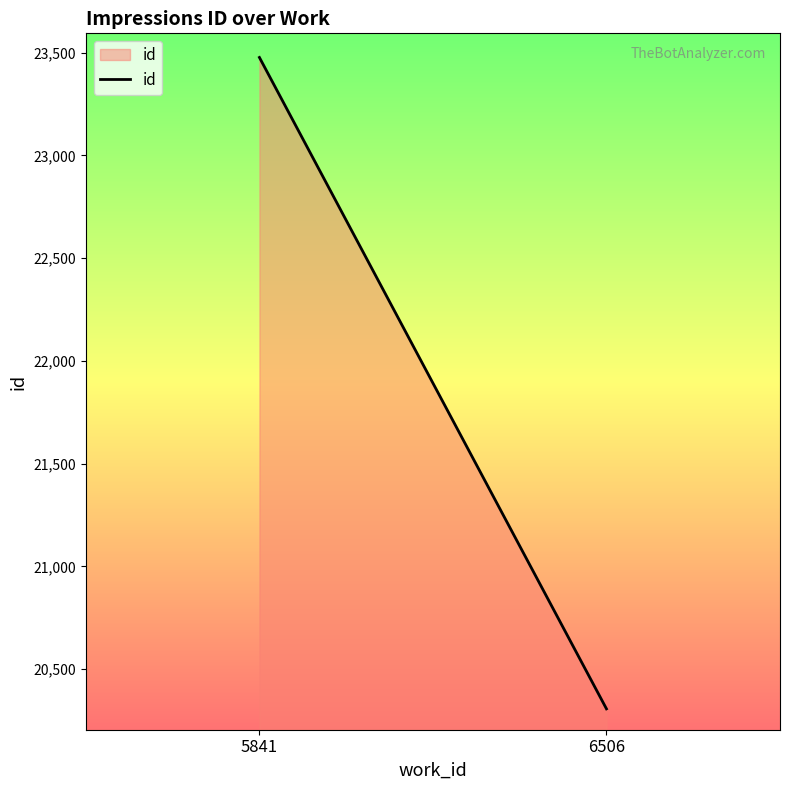

What is the ratio of the value at 5841 to the value at 6506?

1.2